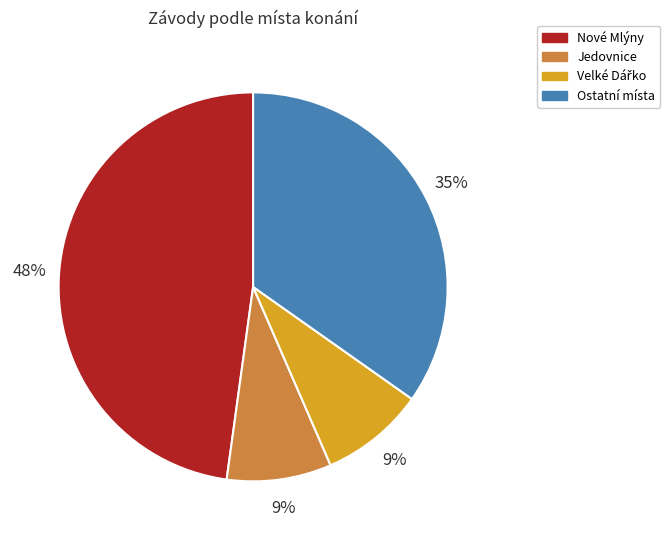

To the nearest percent, what percentage of the pie is Nové Mlýny?

48%